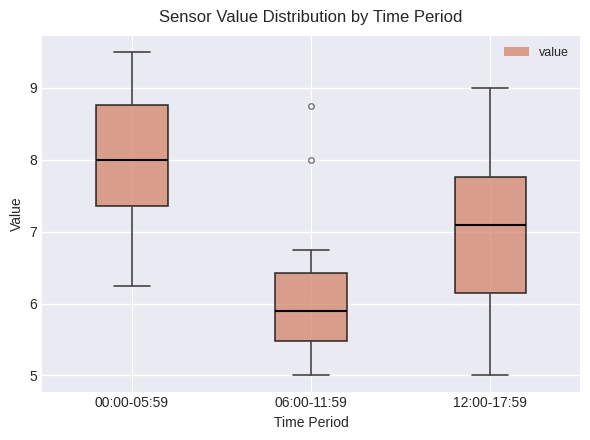

Reading left to right, transcribe this box plot: for each box, give where its median line is, the range the box spans, and where its two whiskers end, as read against the y-axis. The values are not printed on the chart, so give them approximately, as read against the axis.

00:00-05:59: median 8.0, box 7.4 to 8.8, whiskers 6.3 to 9.5
06:00-11:59: median 5.9, box 5.5 to 6.4, whiskers 5.0 to 6.8
12:00-17:59: median 7.1, box 6.2 to 7.8, whiskers 5.0 to 9.0